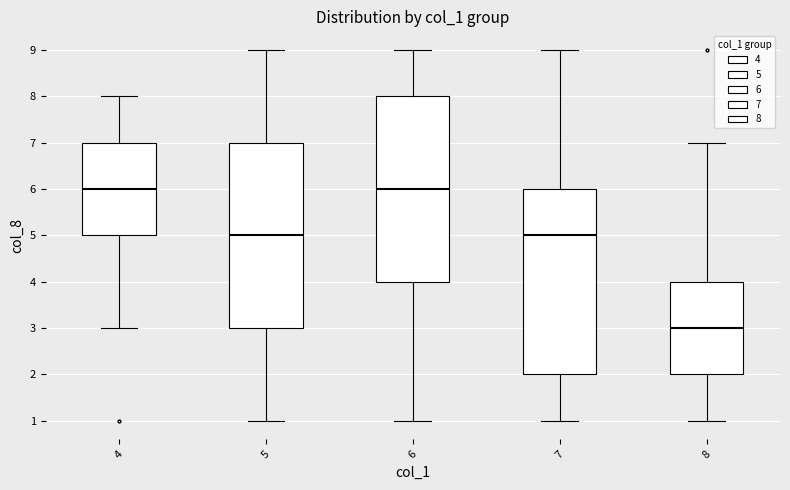

Which box has the lowest median line?

8